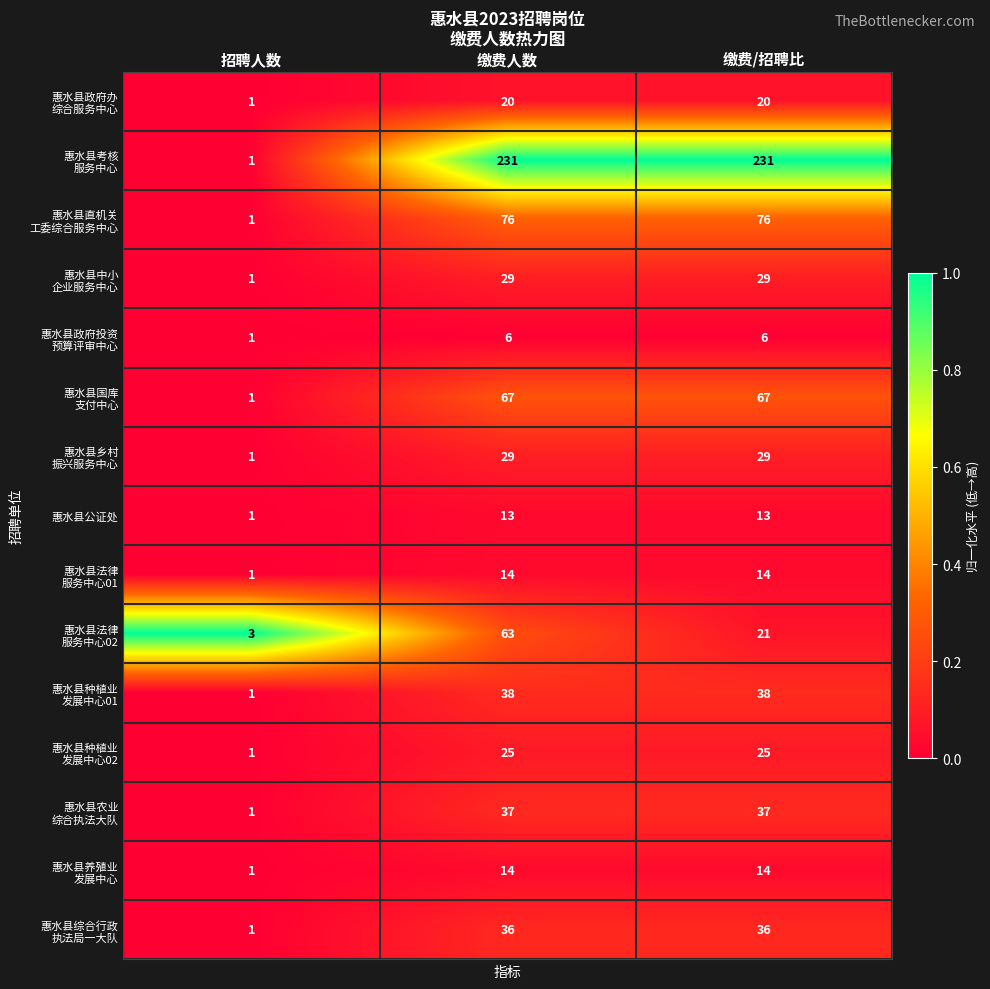

Which category has the lowest value in the 惠水县公证处 series?

招聘人数